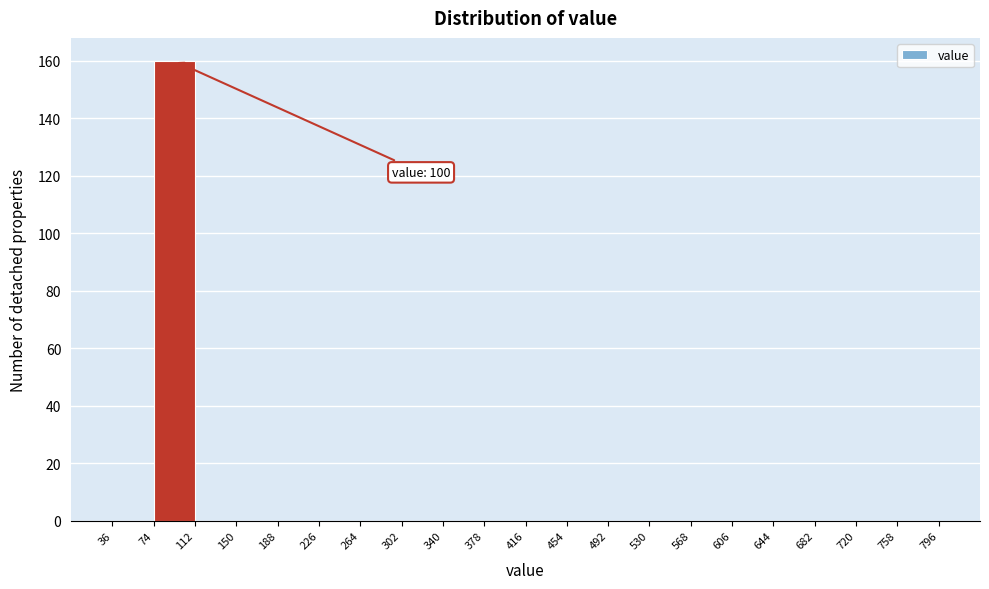

Over which range of the x-axis is the bar tallest?

74 to 112